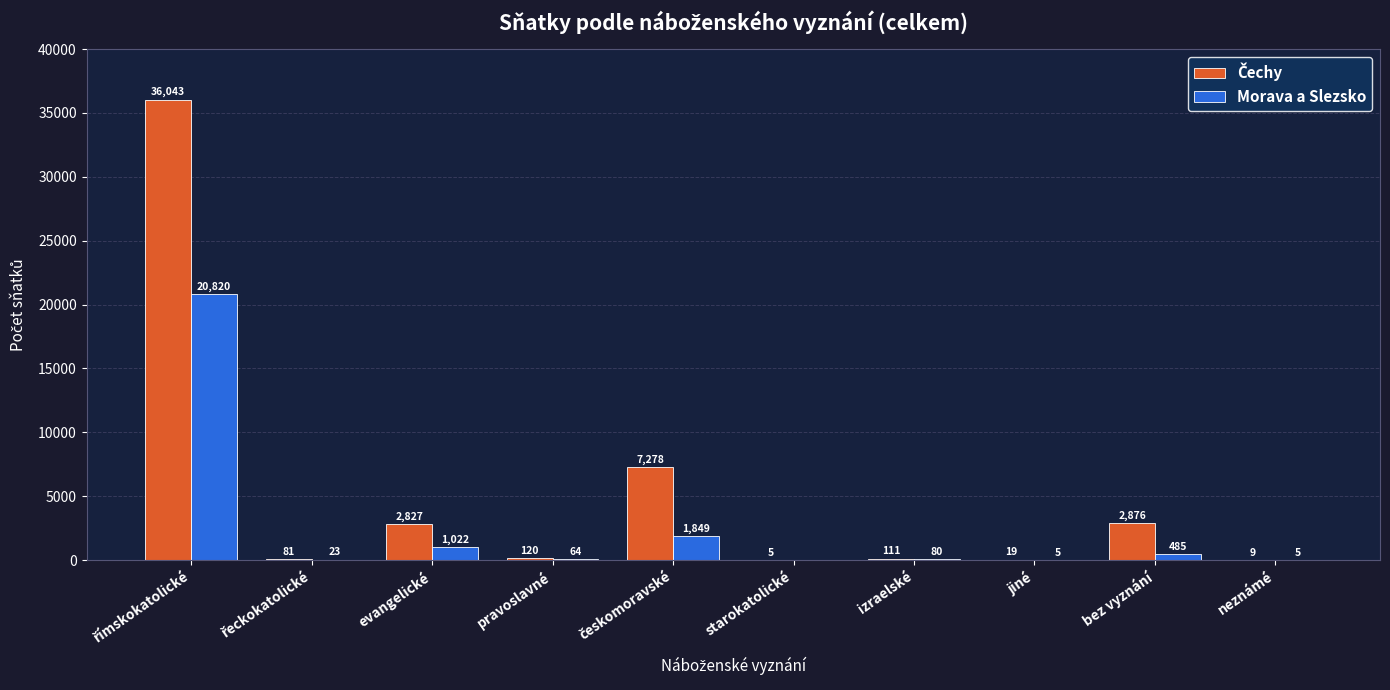

What is the total value across all series at neznámé?

14